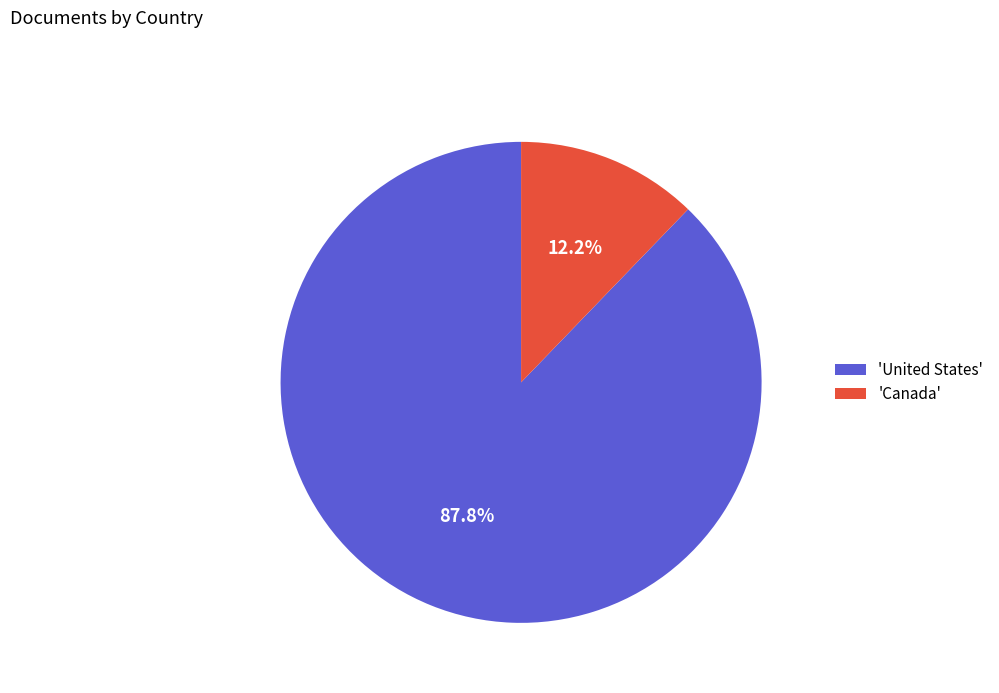

Between 'United States' and 'Canada', which is larger?

'United States'